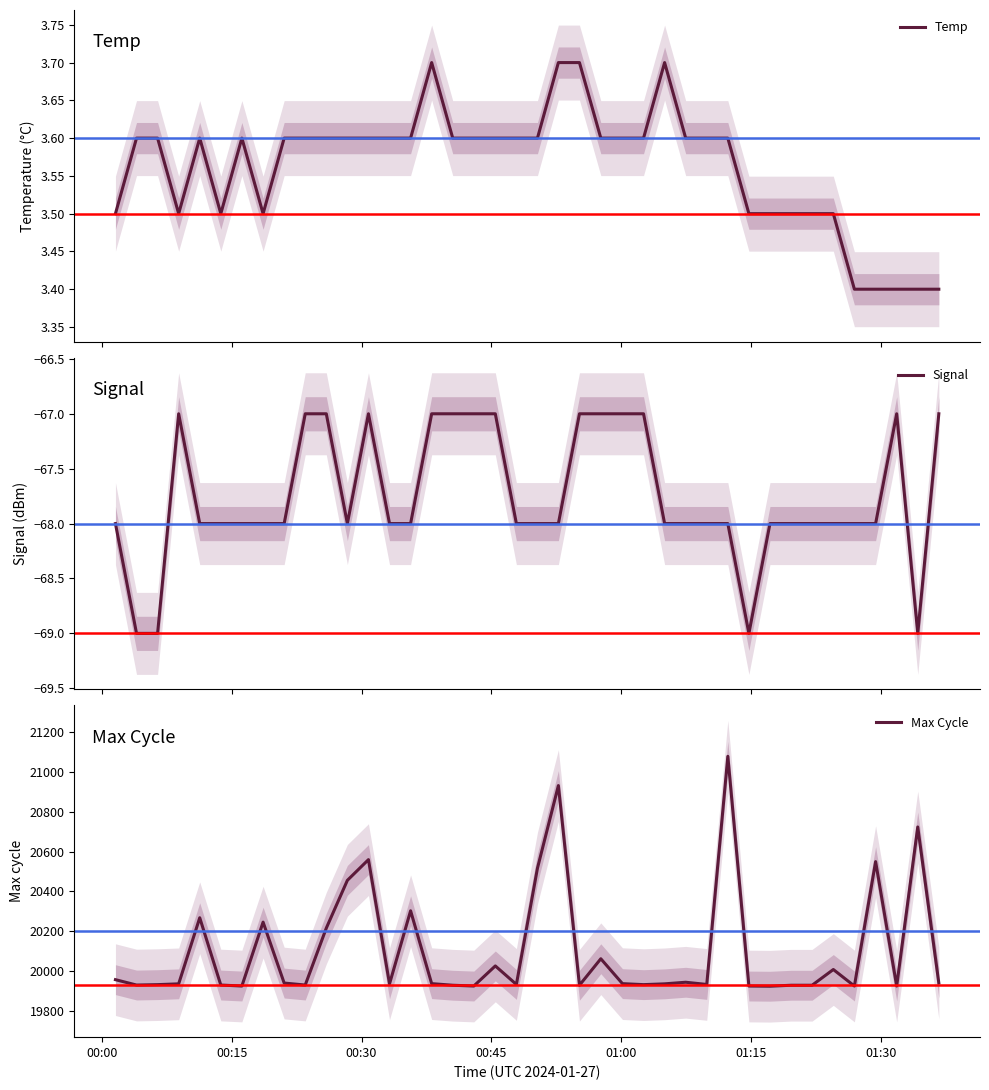

What is the highest value of the Signal series?

-67